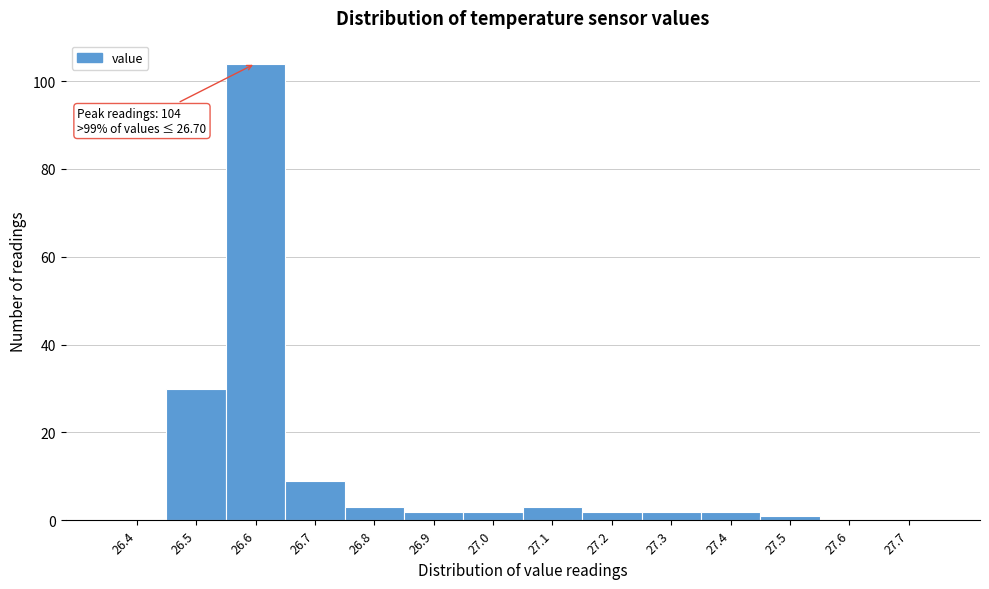

Reading left to right, what are all the values shown in this chart?

26.4=0	26.5=30	26.6=104	26.7=9	26.8=3	26.9=2	27.0=2	27.1=3	27.2=2	27.3=2	27.4=2	27.5=1	27.6=0	27.7=0